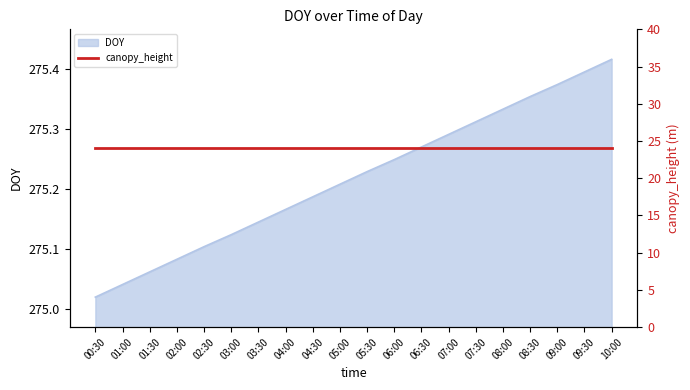

What value does the data have at 09:30?

275.4